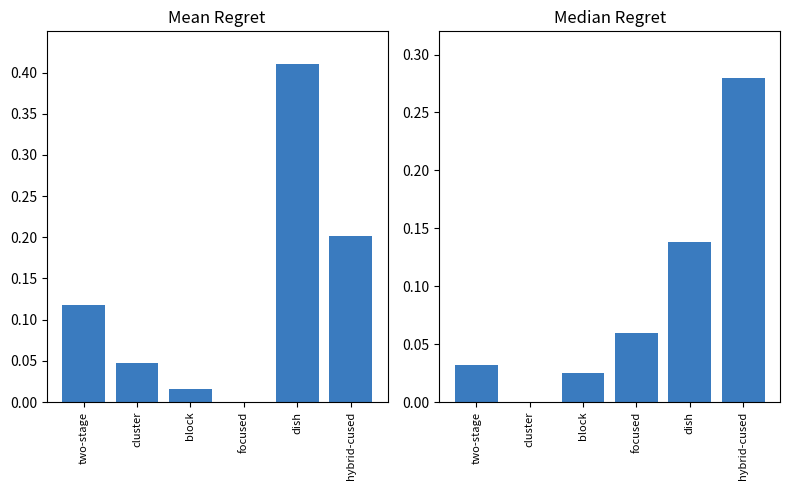

How many distinct data groups are displayed?

2